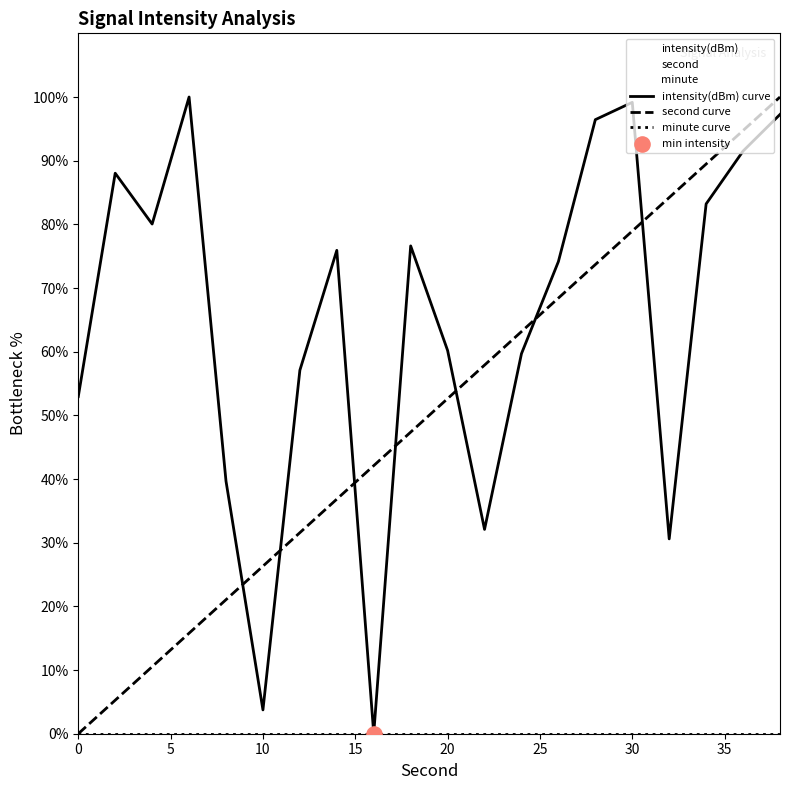

Is the value of intensity(dBm) at 38 greater than the value of second at 2?

Yes